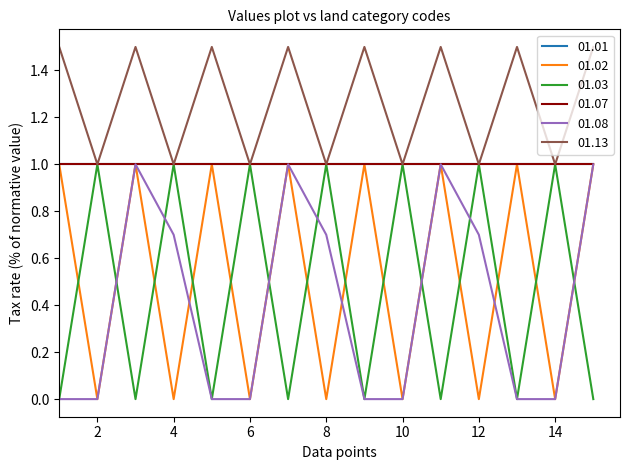

At how many categories does at least one series exceed 0?

15